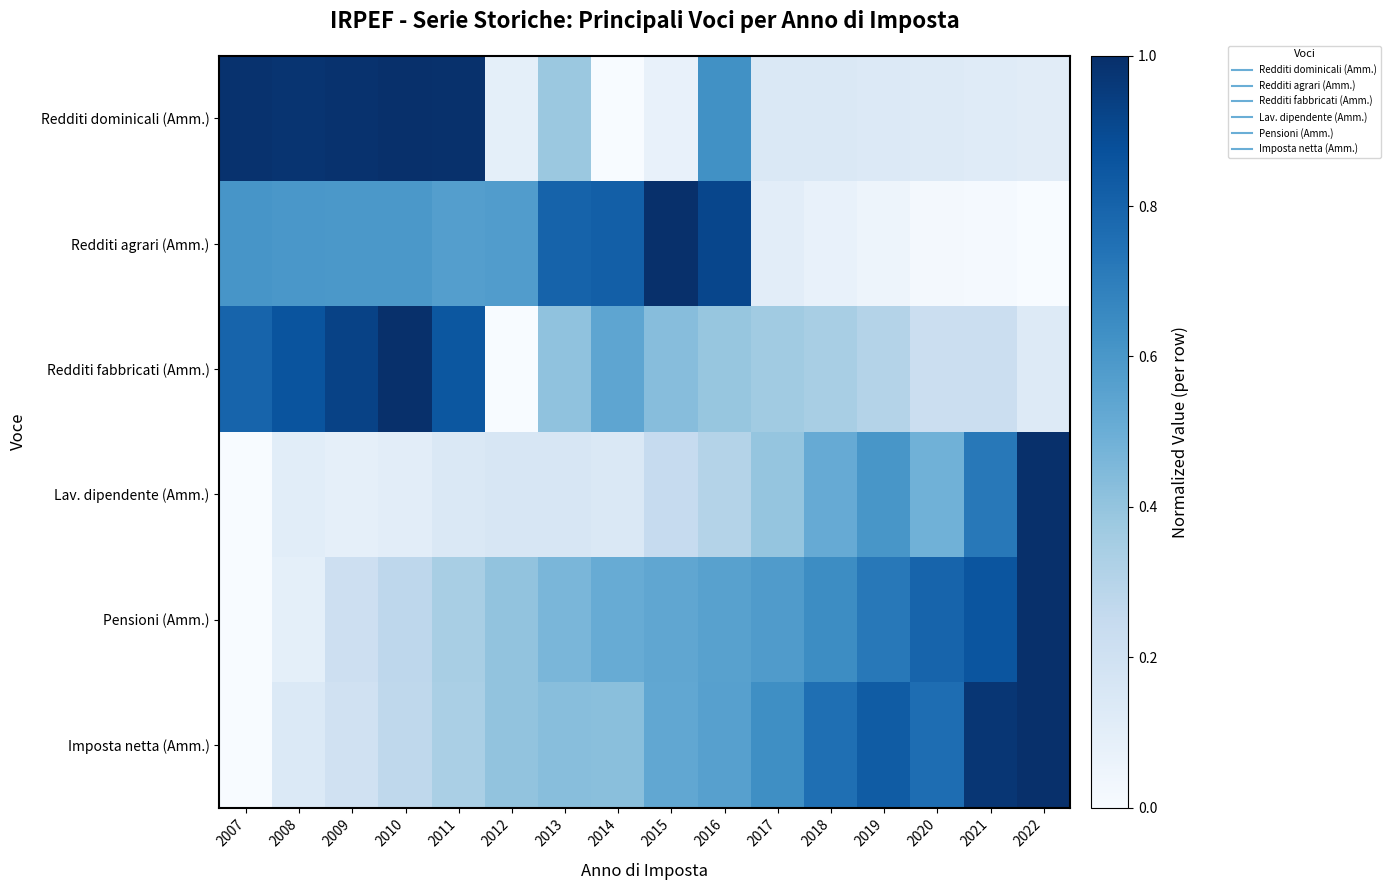

List the series in order of their peak value, highest first.

Redditi dominicali (Amm.), Redditi agrari (Amm.), Redditi fabbricati (Amm.), Lav. dipendente (Amm.), Pensioni (Amm.), Imposta netta (Amm.)